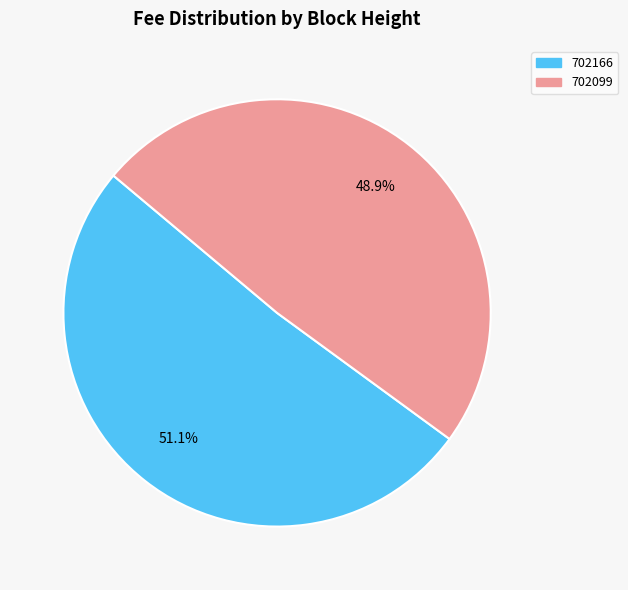

Between 702099 and 702166, which is larger?

702166